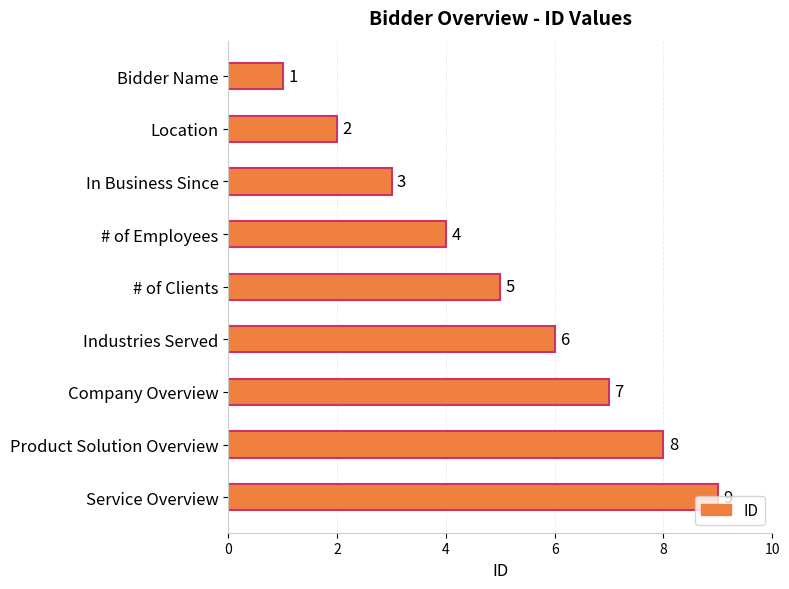

What is the average value?

5